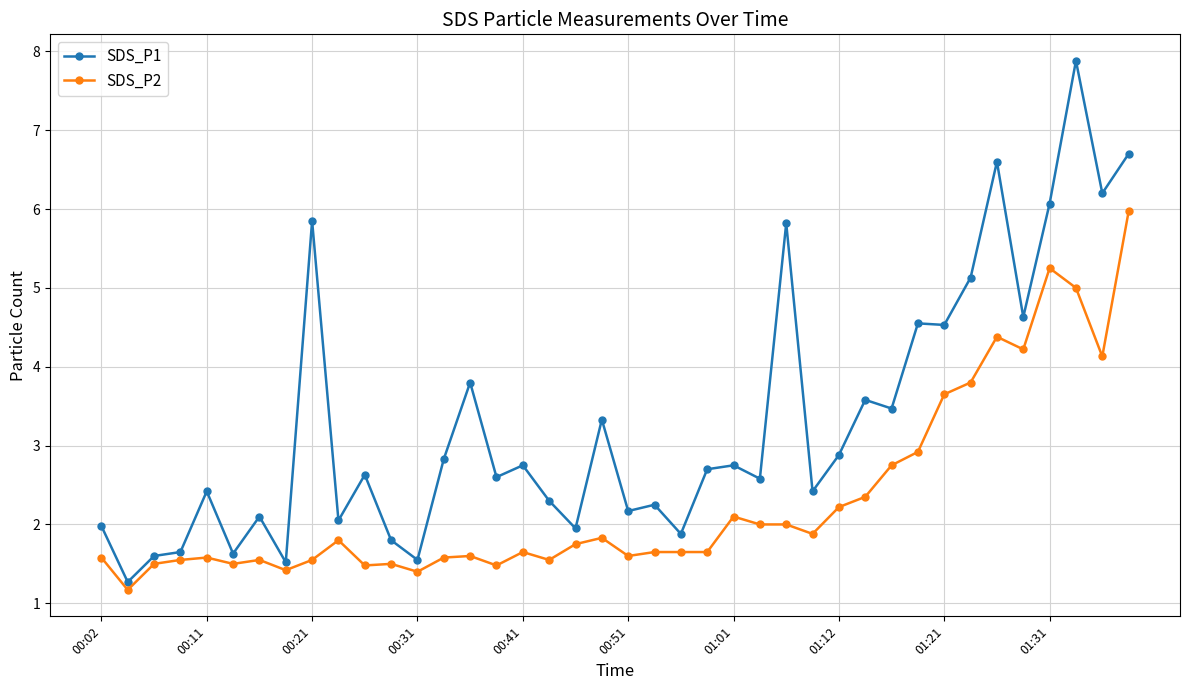

Which series has the widest spread of values?

SDS_P1